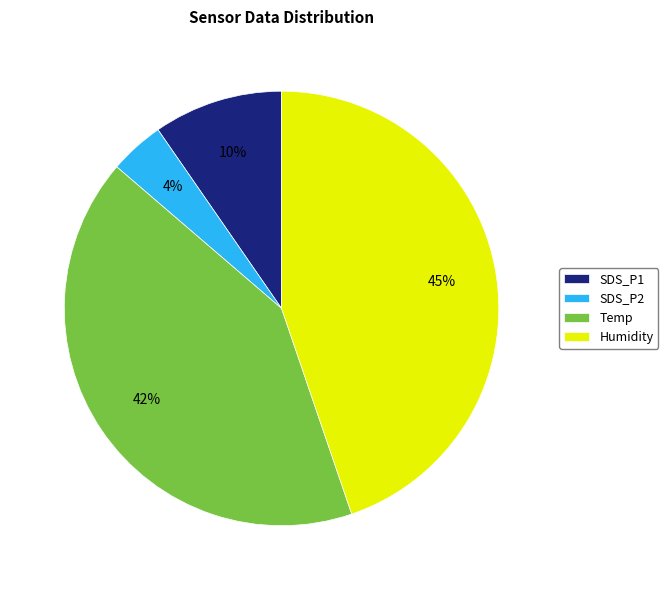

Does any single category account for the majority?

No